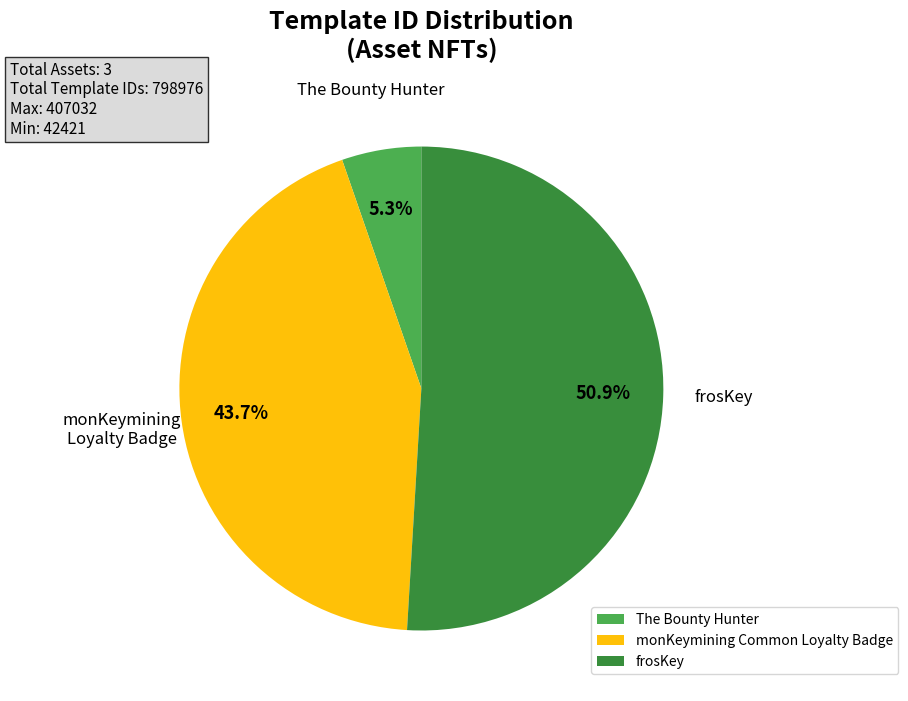

Approximately how many times larger is the value at monKeymining Common Loyalty Badge compared to frosKey?

0.9